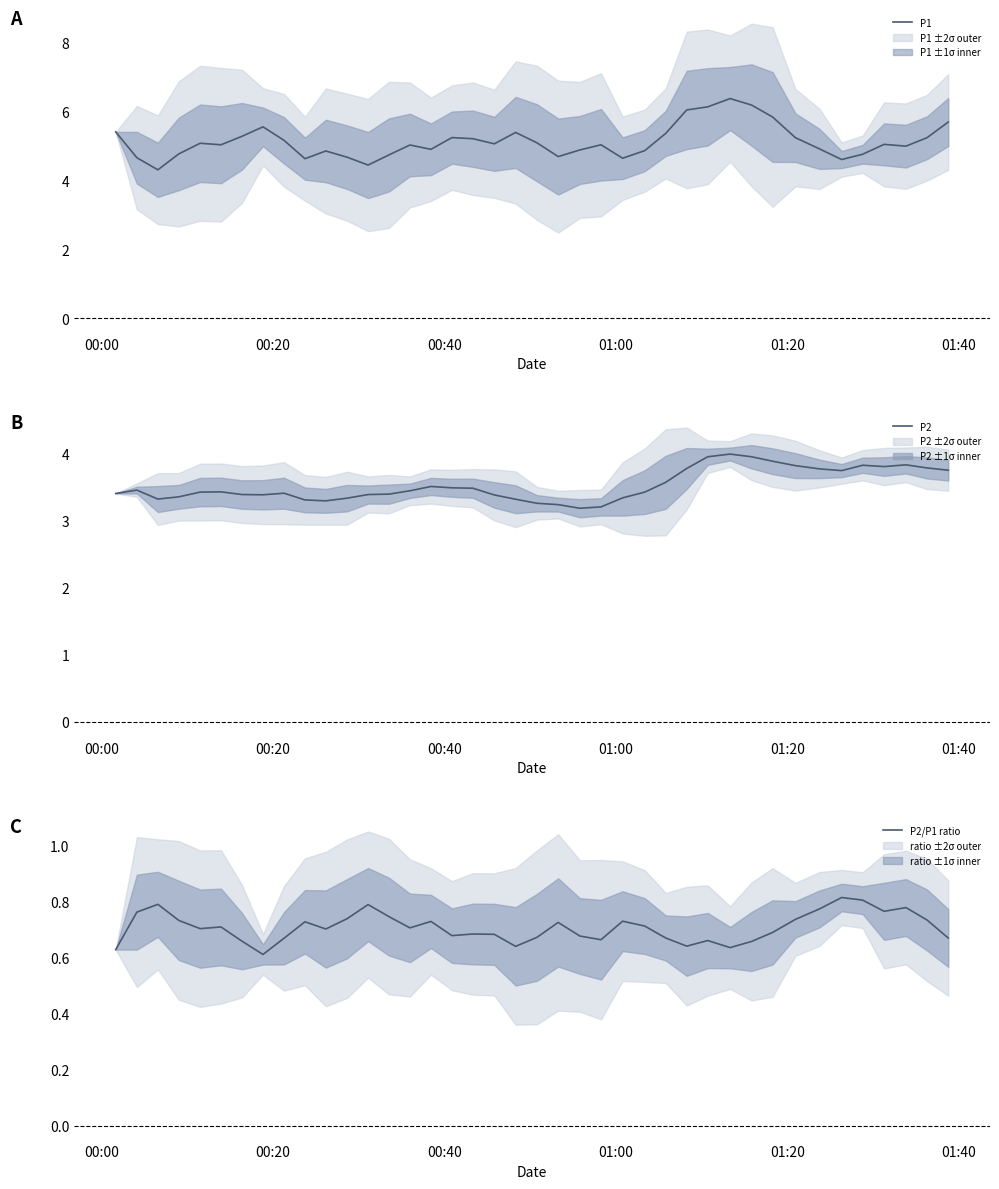

What is the lowest value of the P1 series?

4.3